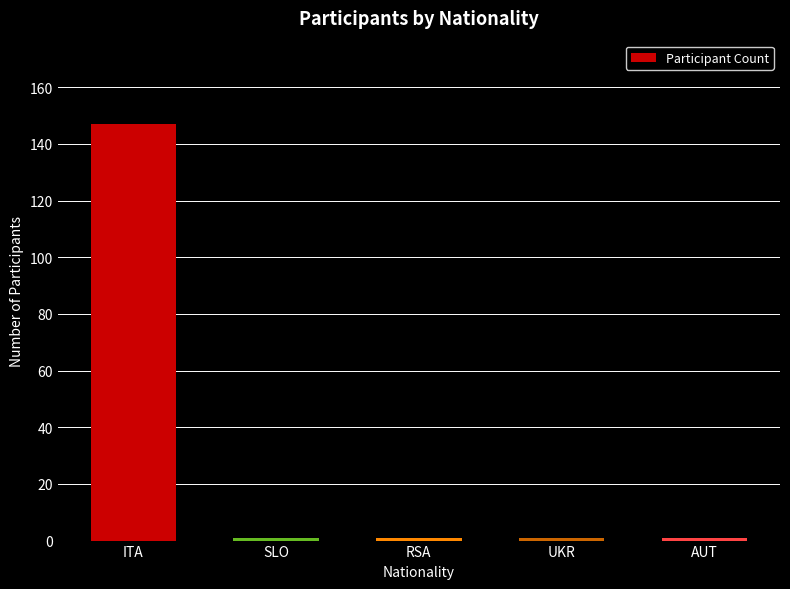

What is the greatest value displayed?

147